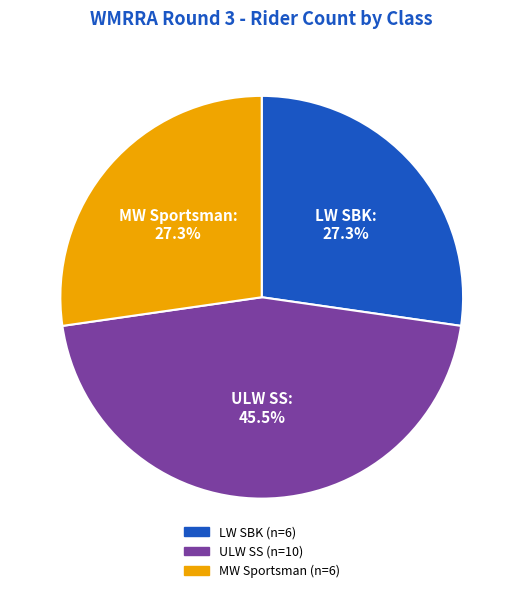

To the nearest percent, what is the combined percentage of ULW SS and MW Sportsman?

73%